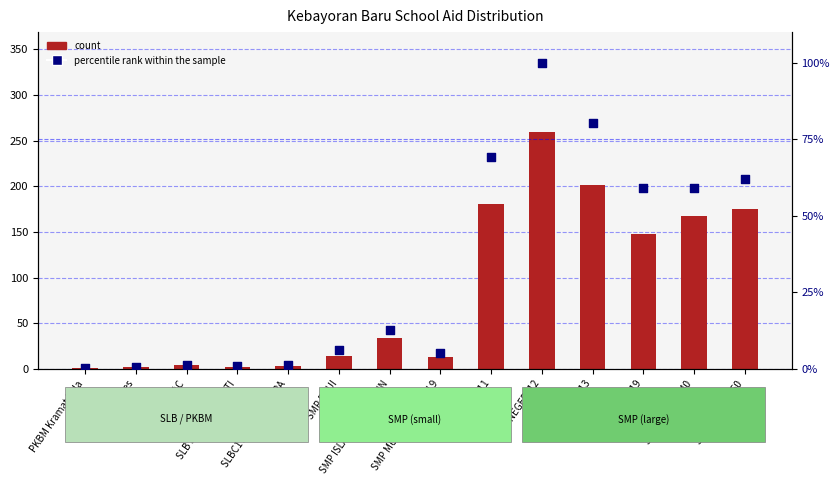

Is the value of percentile rank within the sample at SMP NEGERI 12 greater than the value of count at SMP MUHAMMADIYAH 9?

Yes